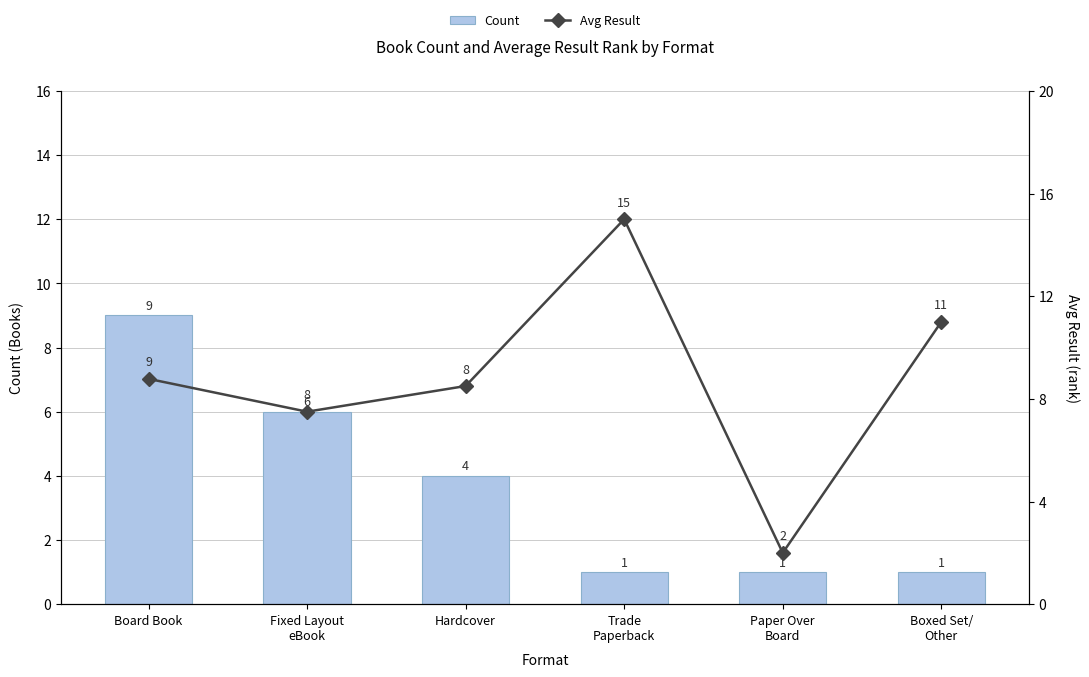

What is the difference between the maximum and minimum values in the Avg Result series?

13.0